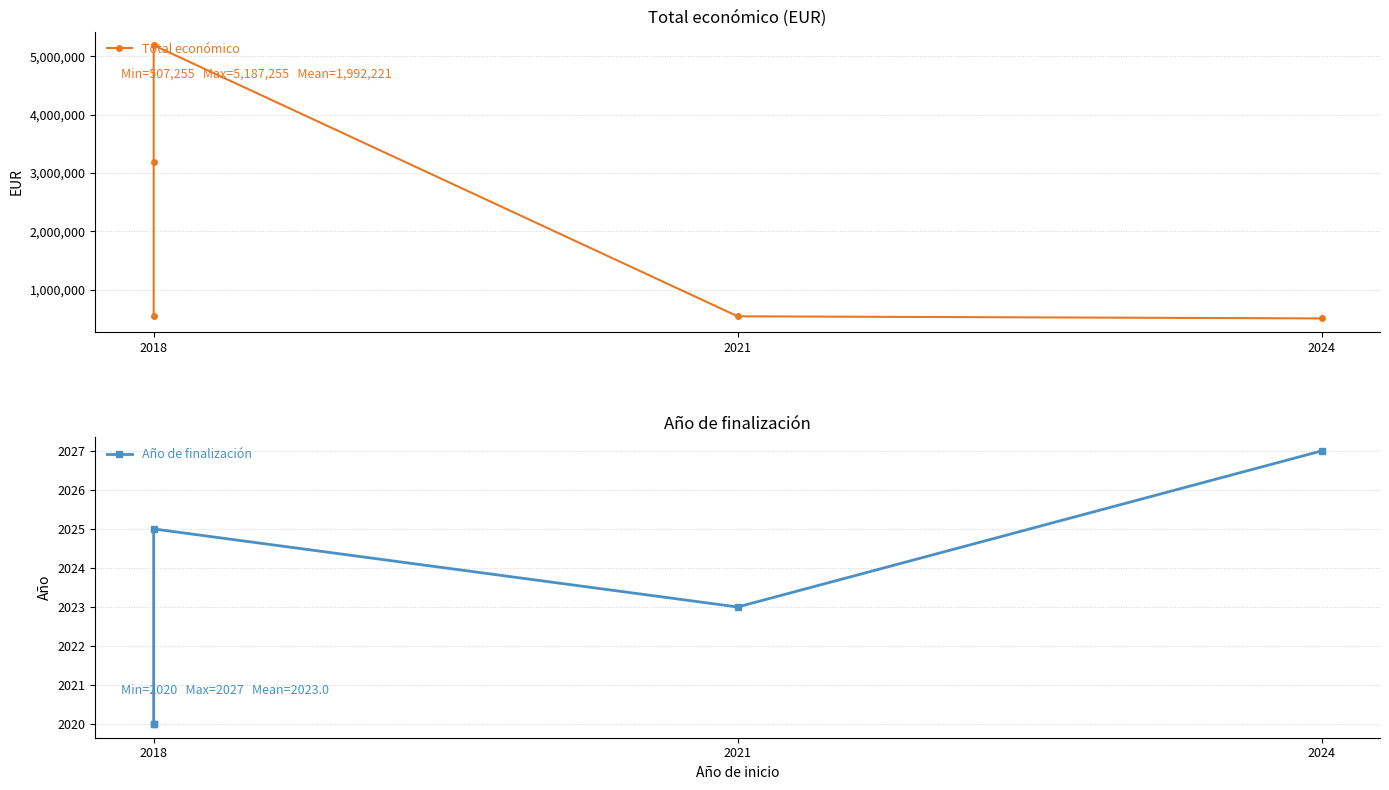

True or false: Total económico has a value of 507255 at 2024.

True